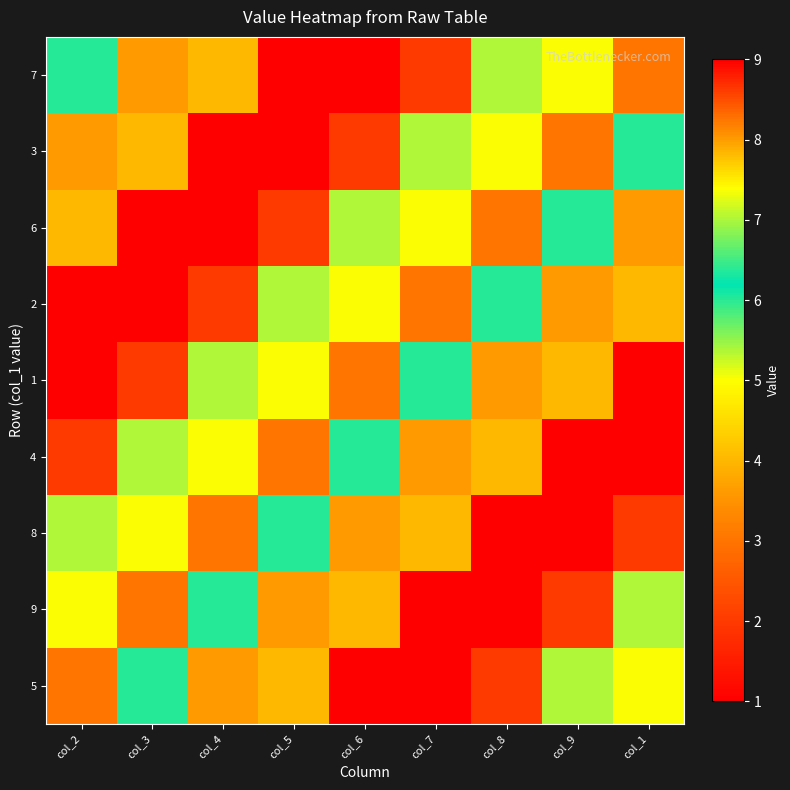

Rank the series at col_9 from highest to lowest value.

8, 2, 5, 6, 7, 1, 3, 9, 4